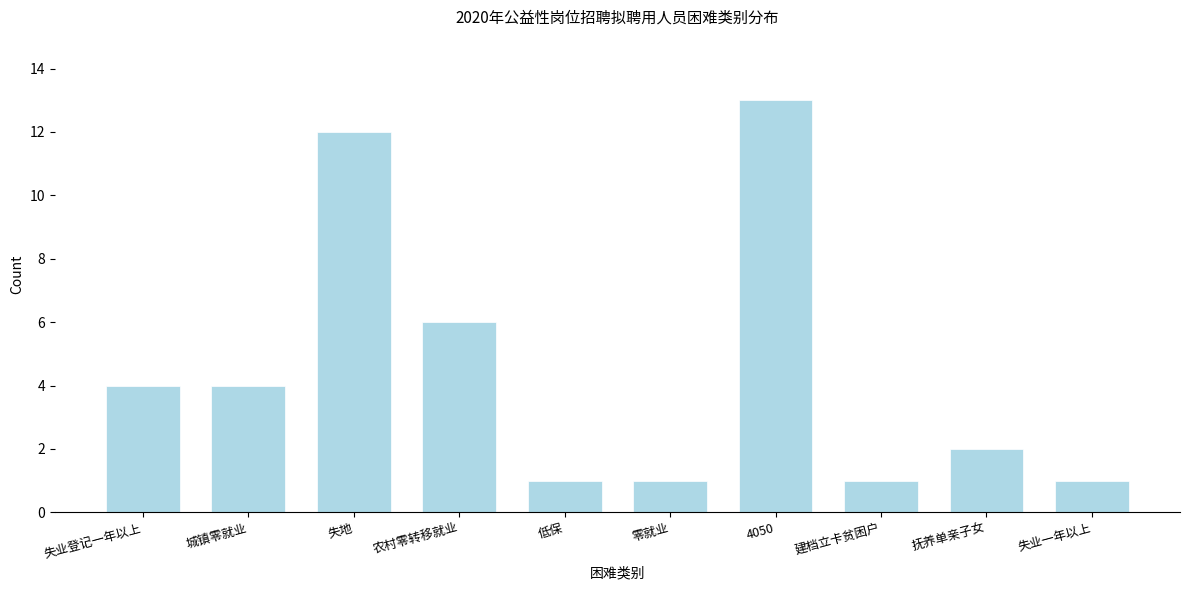

Reading right to left, what are all the values shown in this chart?

失业一年以上=1	抚养单亲子女=2	建档立卡贫困户=1	4050=13	零就业=1	低保=1	农村零转移就业=6	失地=12	城镇零就业=4	失业登记一年以上=4